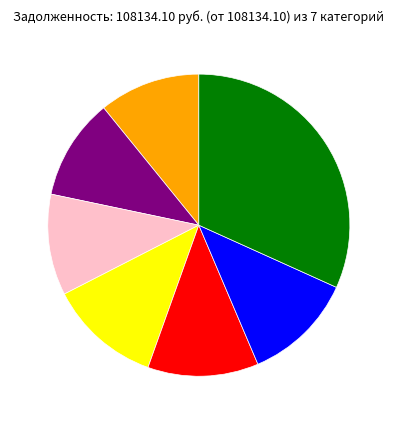

Does any single category account for the majority?

No